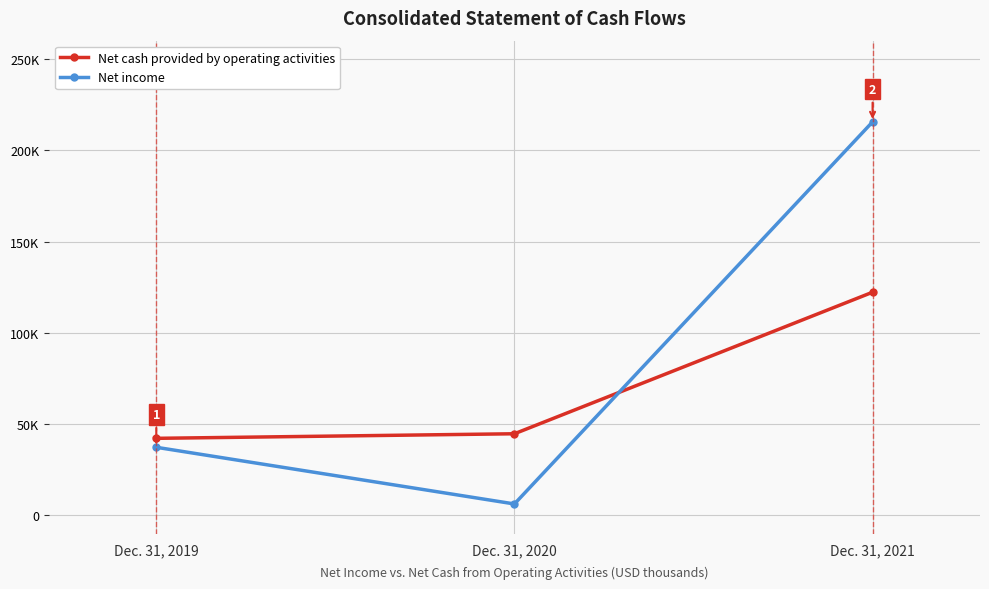

What is the sum of all Net cash provided by operating activities values?

209174